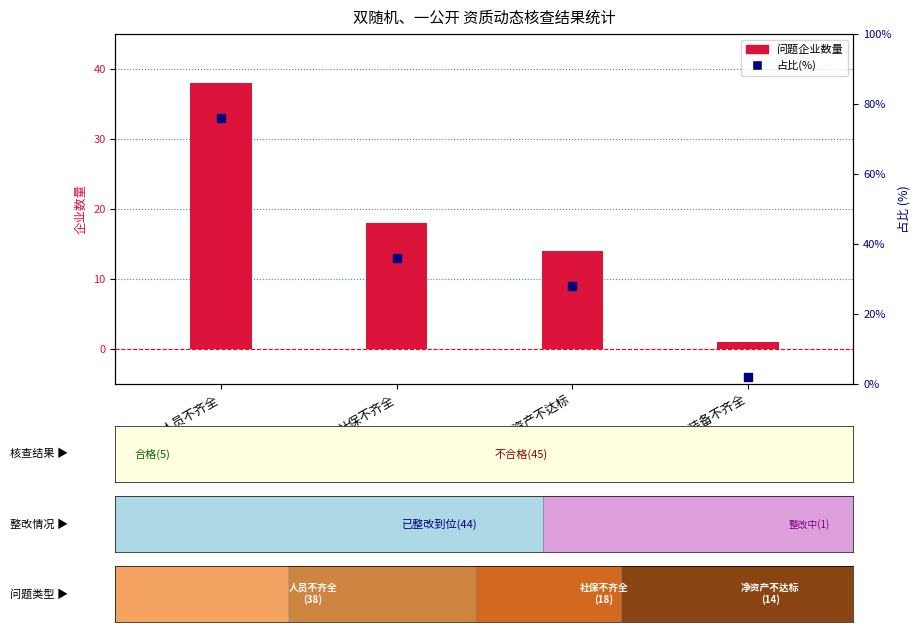

Which series contains the lowest Y value?

问题企业数量